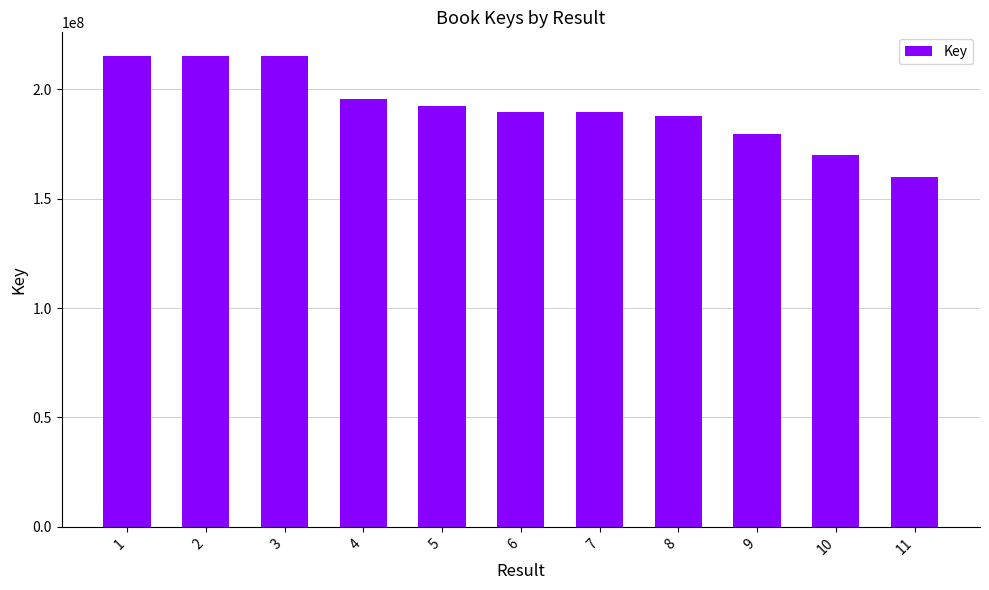

What value does the data have at 11, to the nearest 10?

159870080